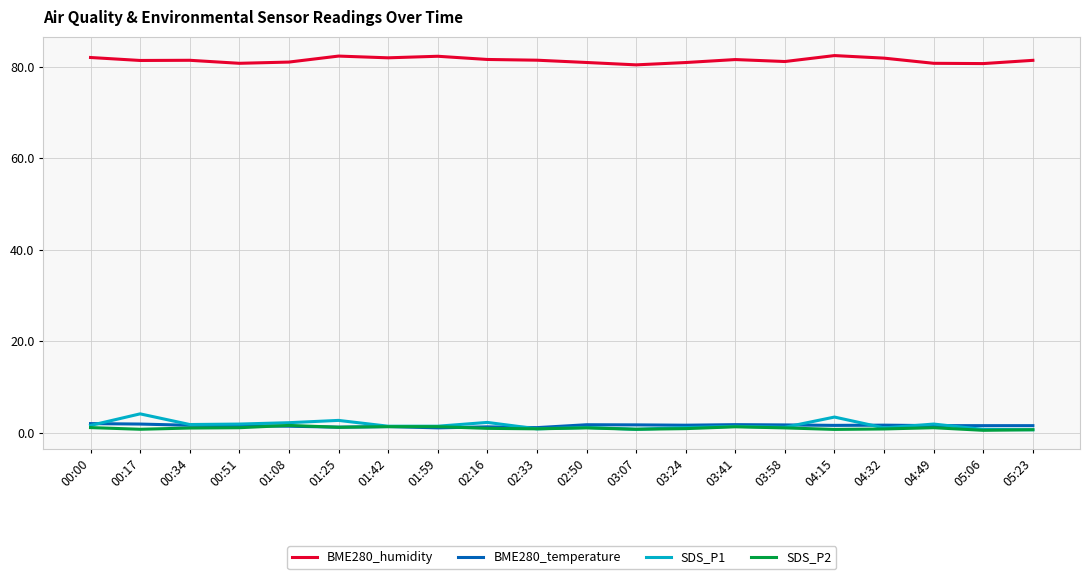

What is the smallest value displayed?

0.5